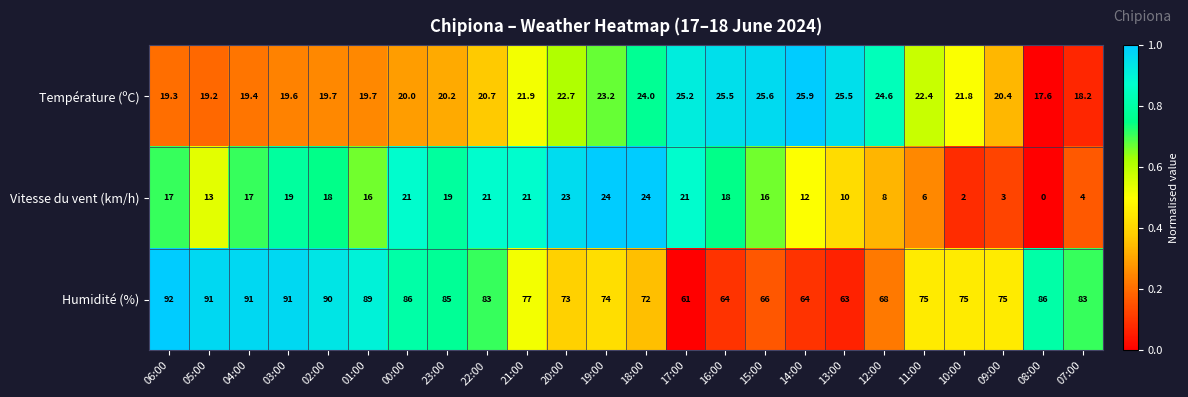

What is the sum of all Vitesse du vent (km/h) values?

353.0